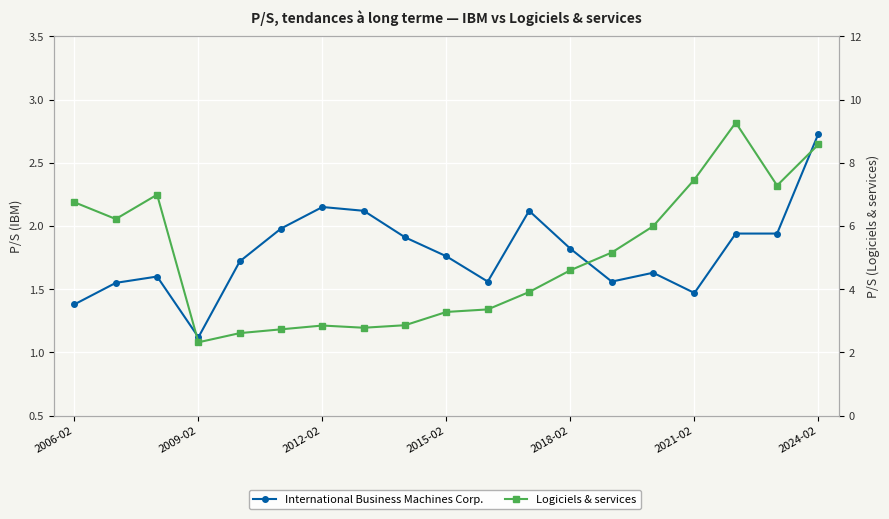

How many distinct data groups are displayed?

2